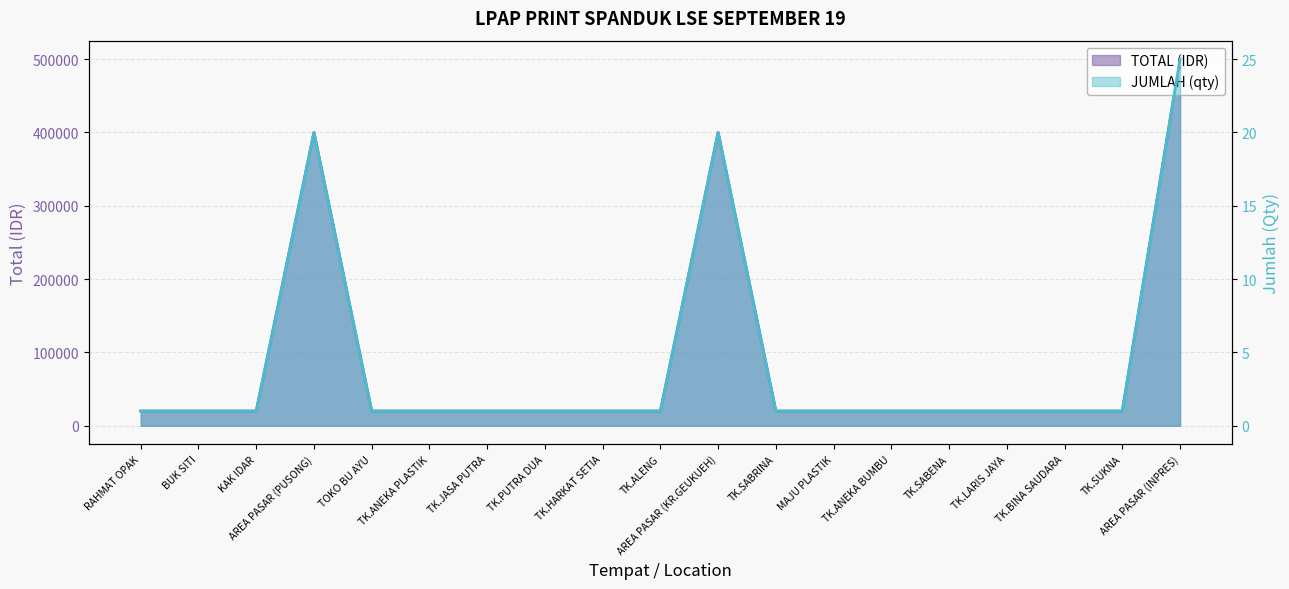

Reading left to right, transcribe all the data shown in this chart.

TOTAL (IDR): 20000	20000	20000	400000	20000	20000	20000	20000	20000	20000	400000	20000	20000	20000	20000	20000	20000	20000	500000
JUMLAH (qty): 1	1	1	20	1	1	1	1	1	1	20	1	1	1	1	1	1	1	25